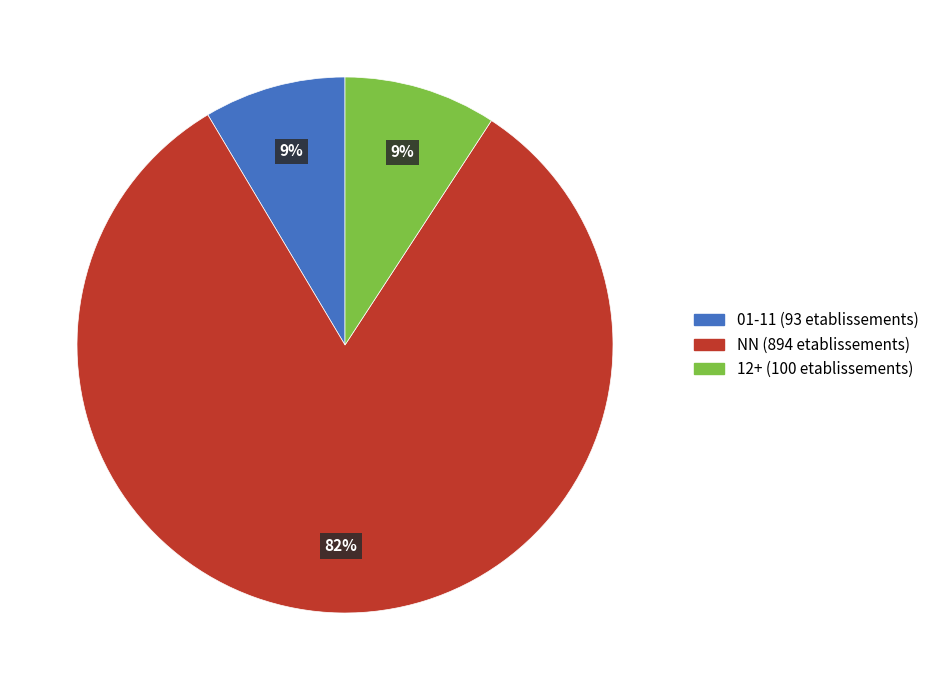

How many slices are in this pie chart?

3